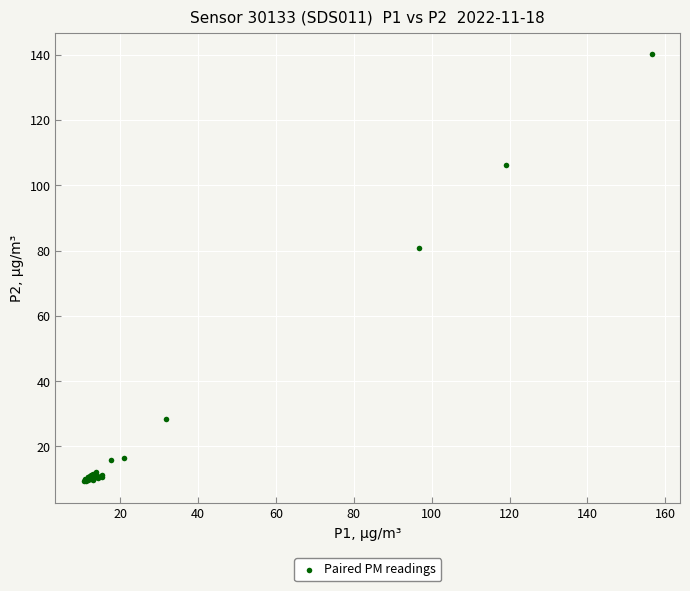

What Y value in the scatter plot is closest to 74?

80.8